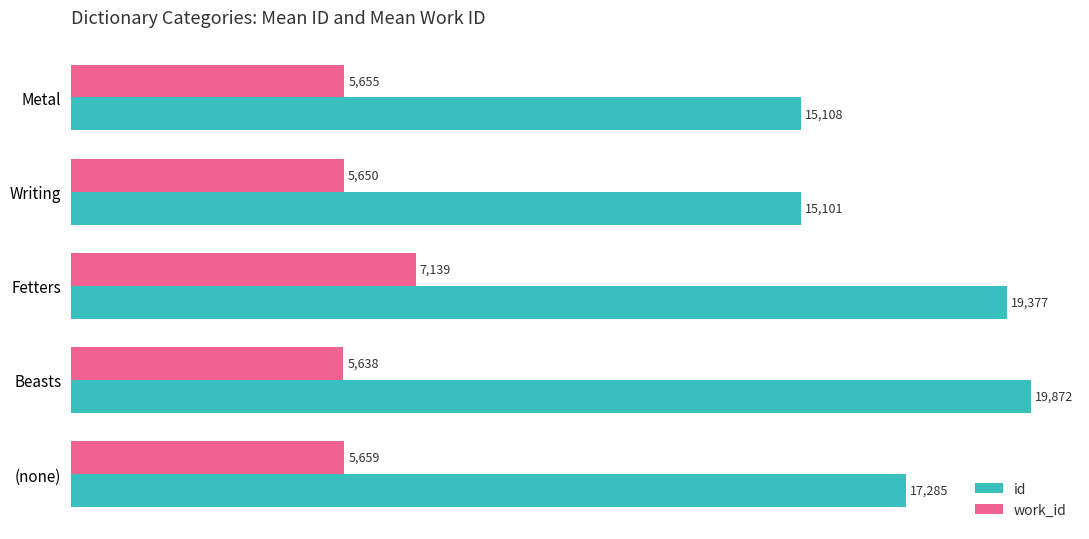

Where is id nearest to the value 17486?

(none)